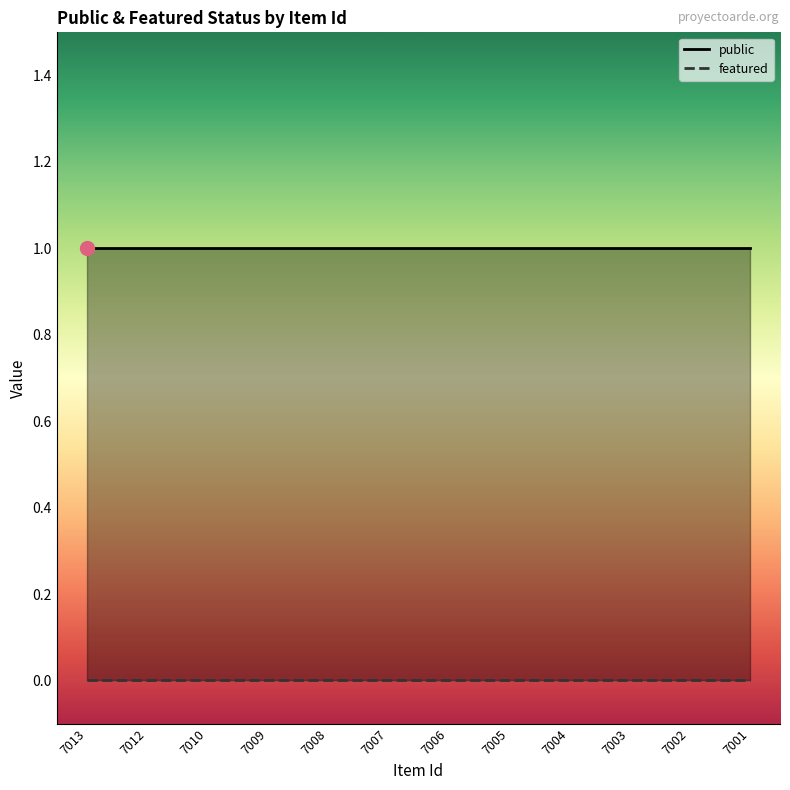

True or false: featured and public intersect in this chart.

False